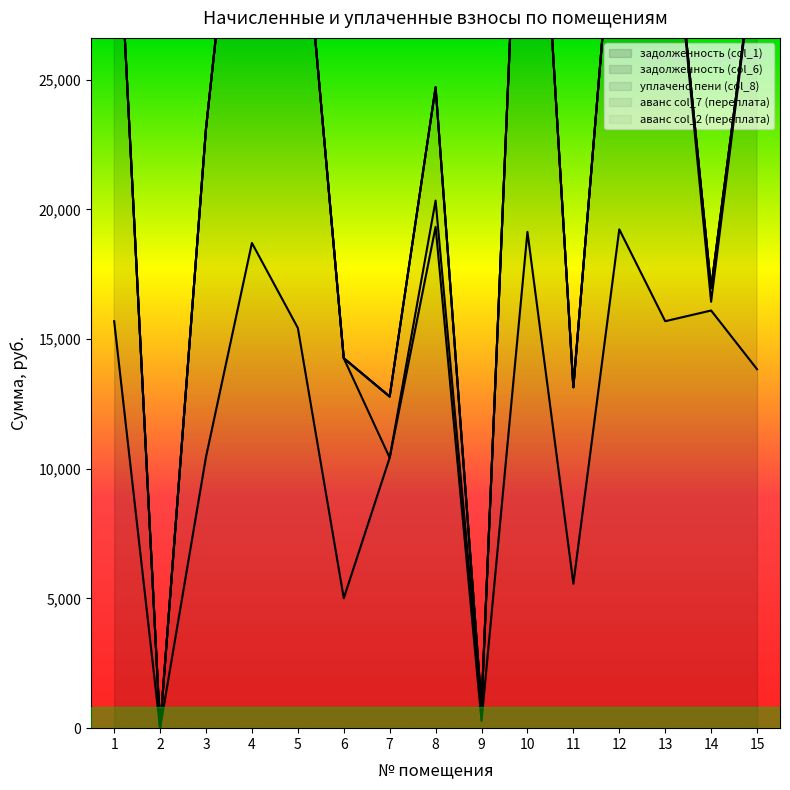

What is the sum of all аванс col_7 (переплата) values?

0.9